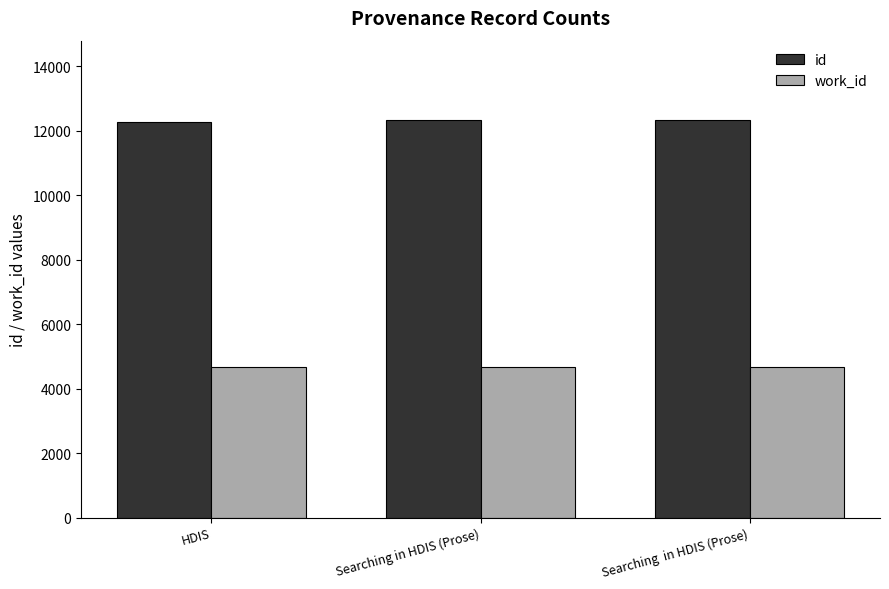

What is the lowest value of the work_id series?

4671